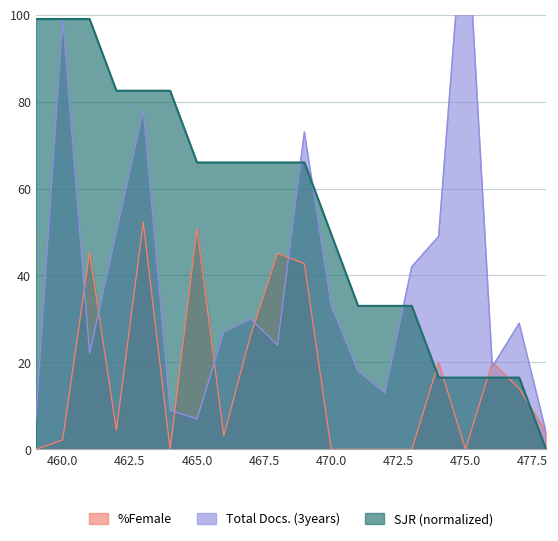

Does the chart display data point markers on the line(s)?

No